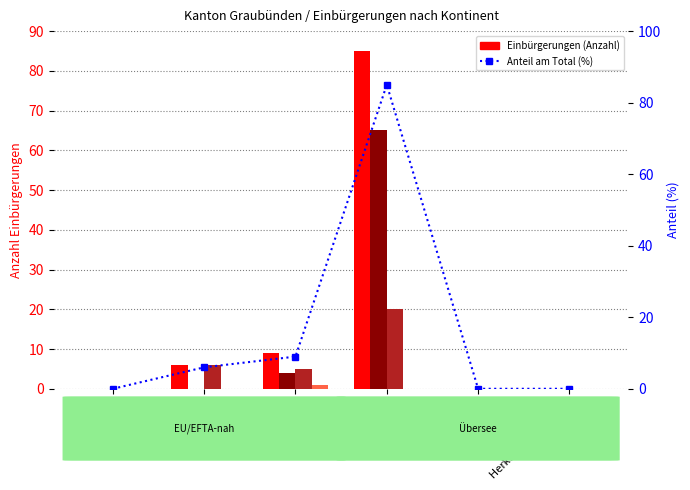

True or false: Ordentliche Einbürgerungen has a value of 65 at Europa.

True